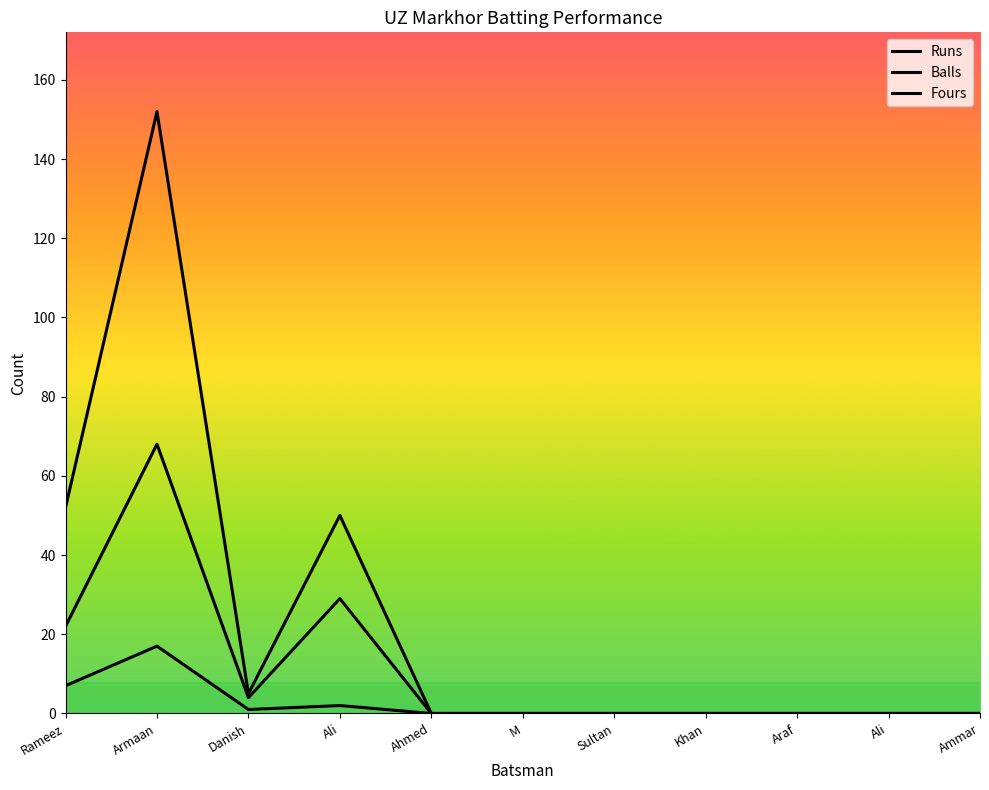

Which label corresponds to the smallest value in the chart?

Ahmed